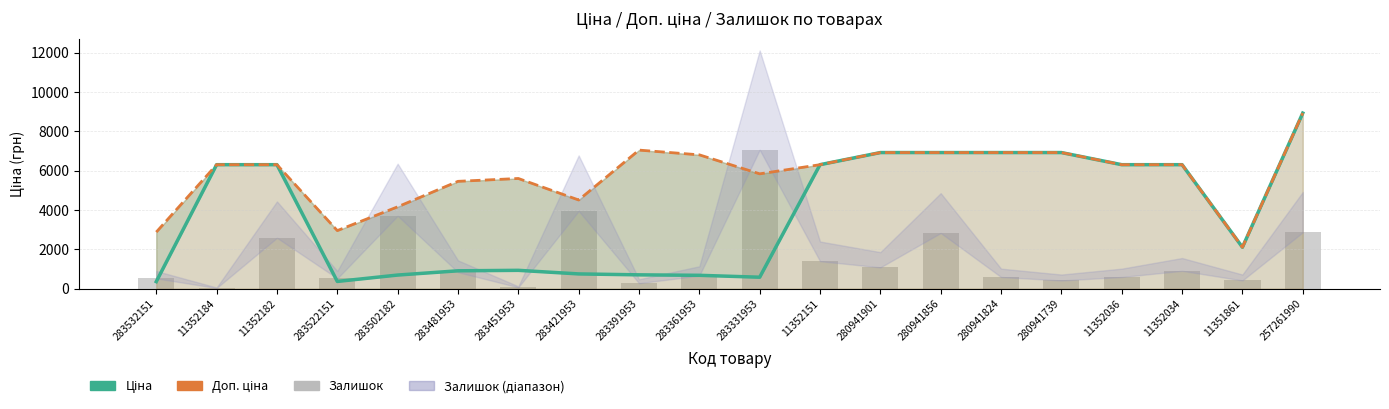

At which category is the sum across all series the highest?

257261990